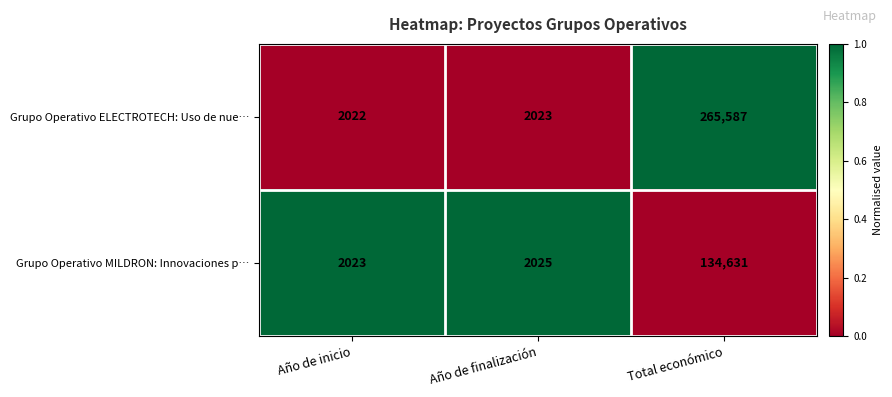

How many series are shown in this chart?

2